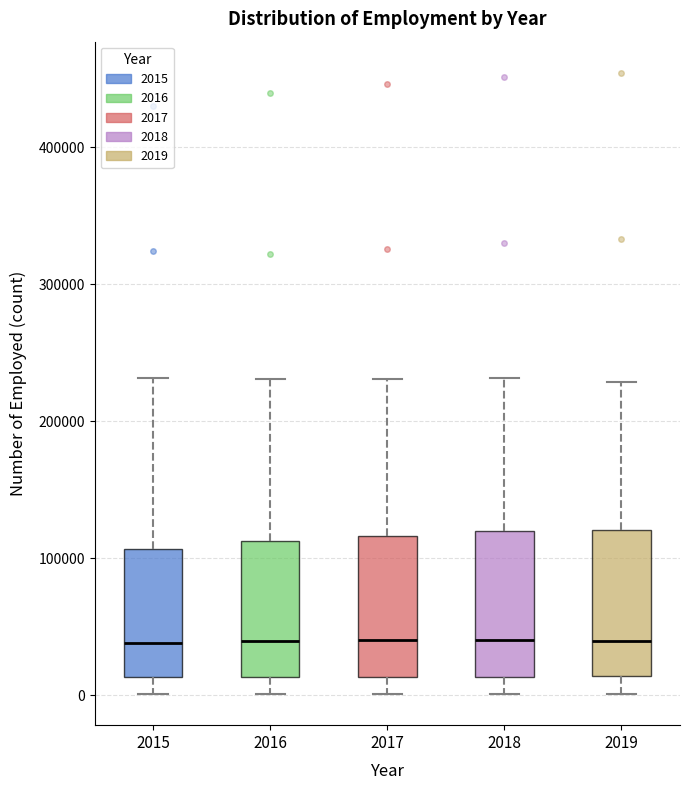

Where does the median line of the box at x = 2017 sit on the y-axis? The values are not printed on the chart, so give them approximately, as read against the axis.

40000